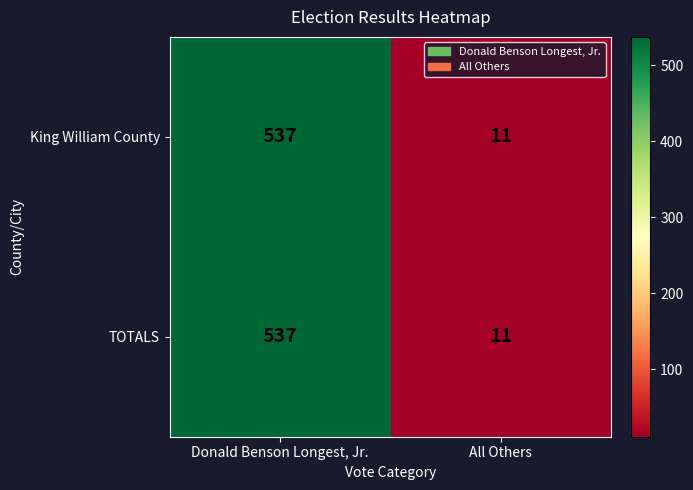

At how many categories does at least one series exceed 469?

1